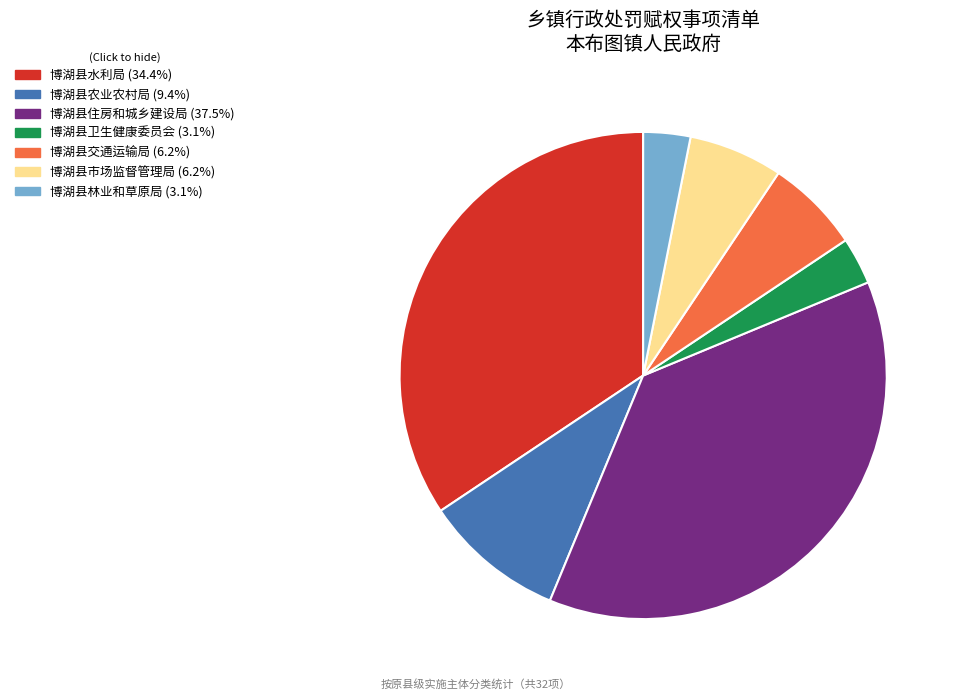

Count the number of slices in the pie.

7